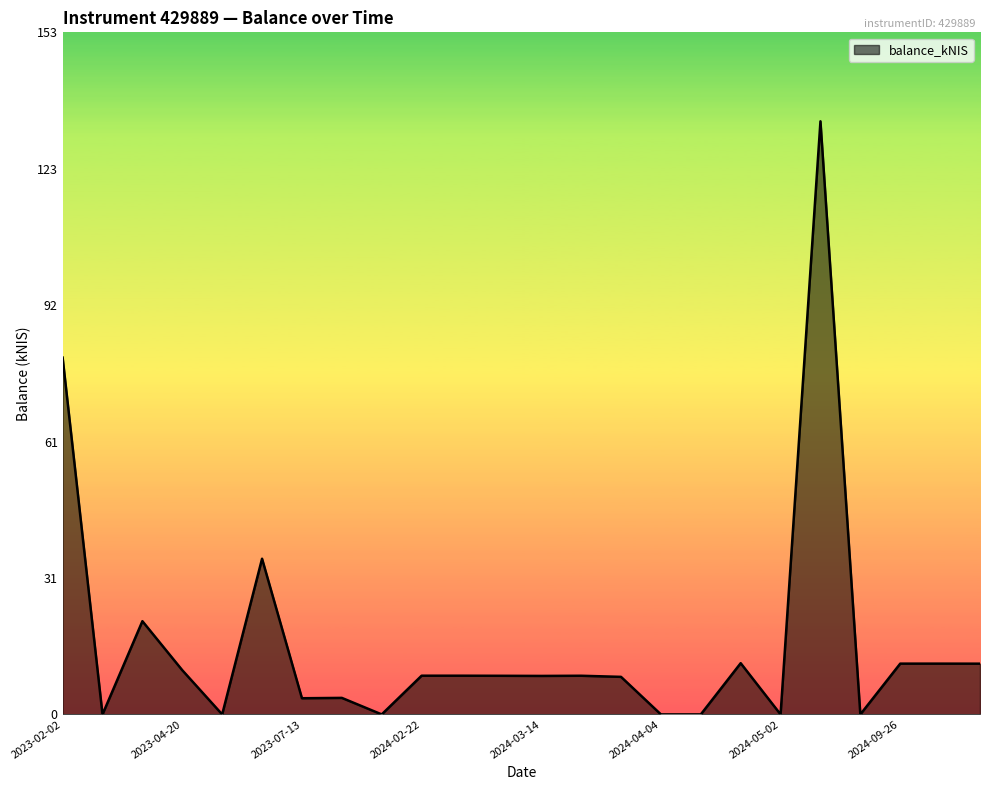

What is the difference between the maximum and second lowest values?

133.2